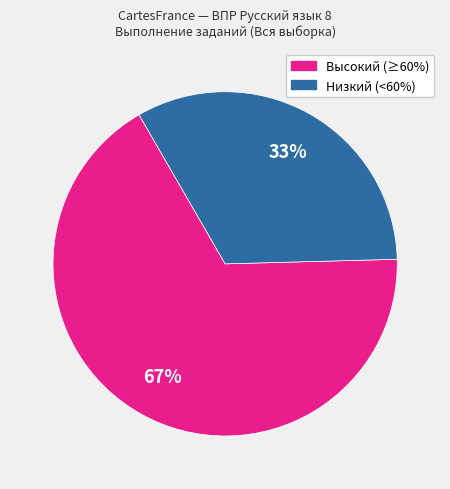

Which has a higher value, Низкий (<60%) or Высокий (≥60%)?

Высокий (≥60%)